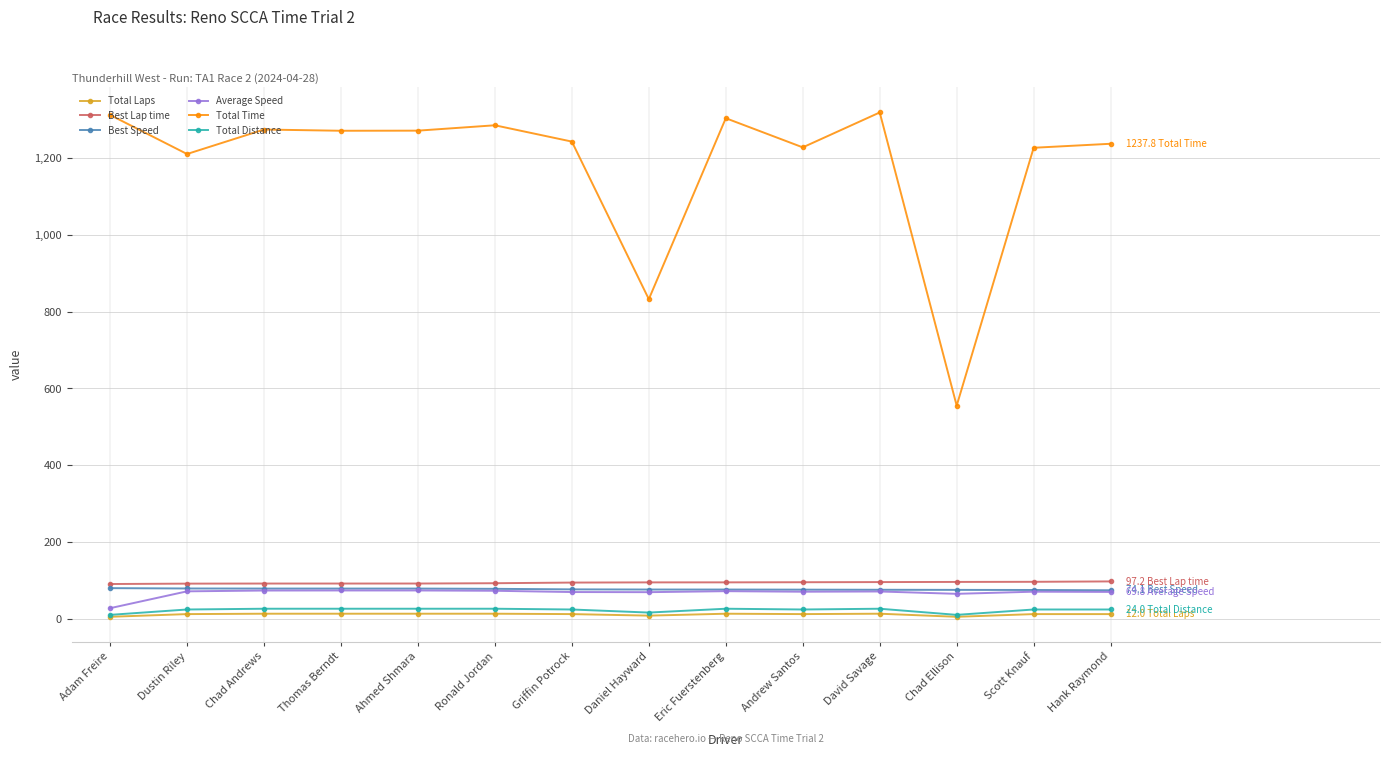

Which series changed the most between Ahmed Shmara and Chad Ellison?

Total Time